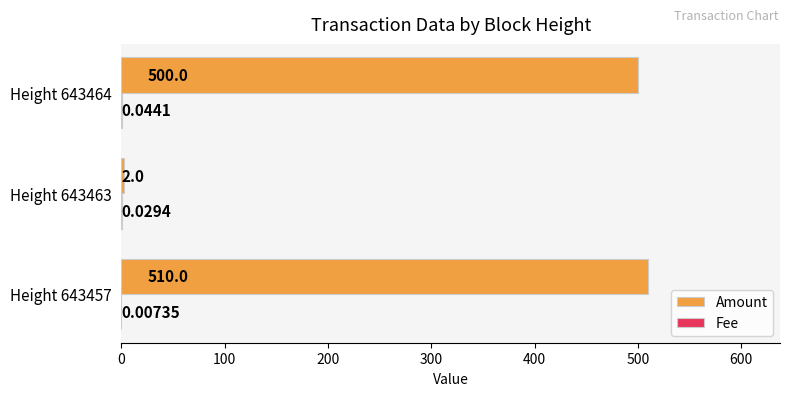

Which series changed the most between Height 643457 and Height 643463?

Amount